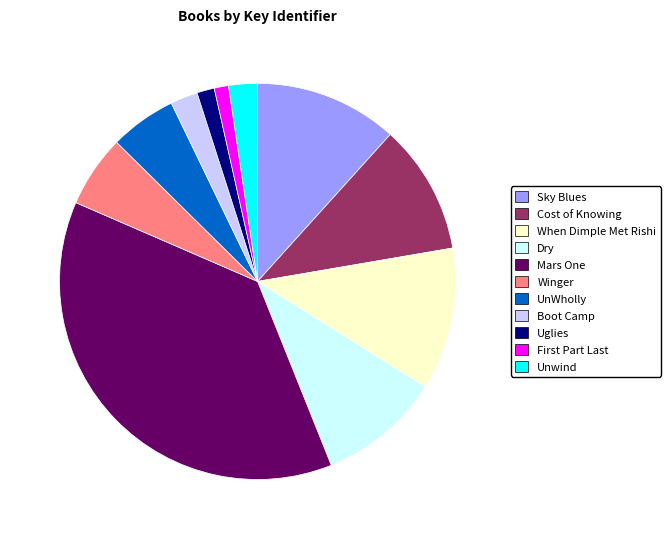

Does Mars One account for over 50% of the chart?

No